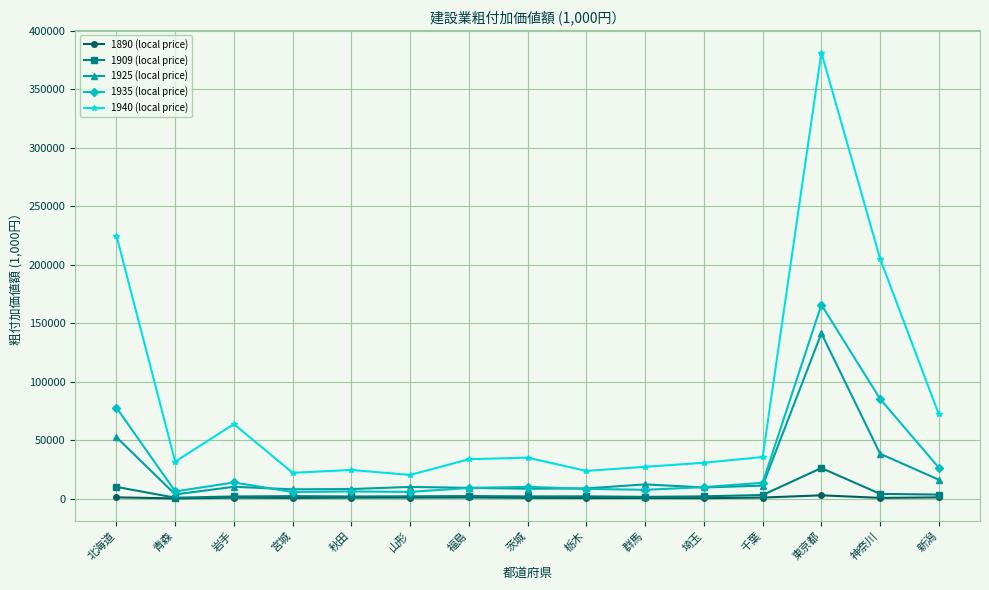

Which series has the largest total across all categories?

1940 (local price)